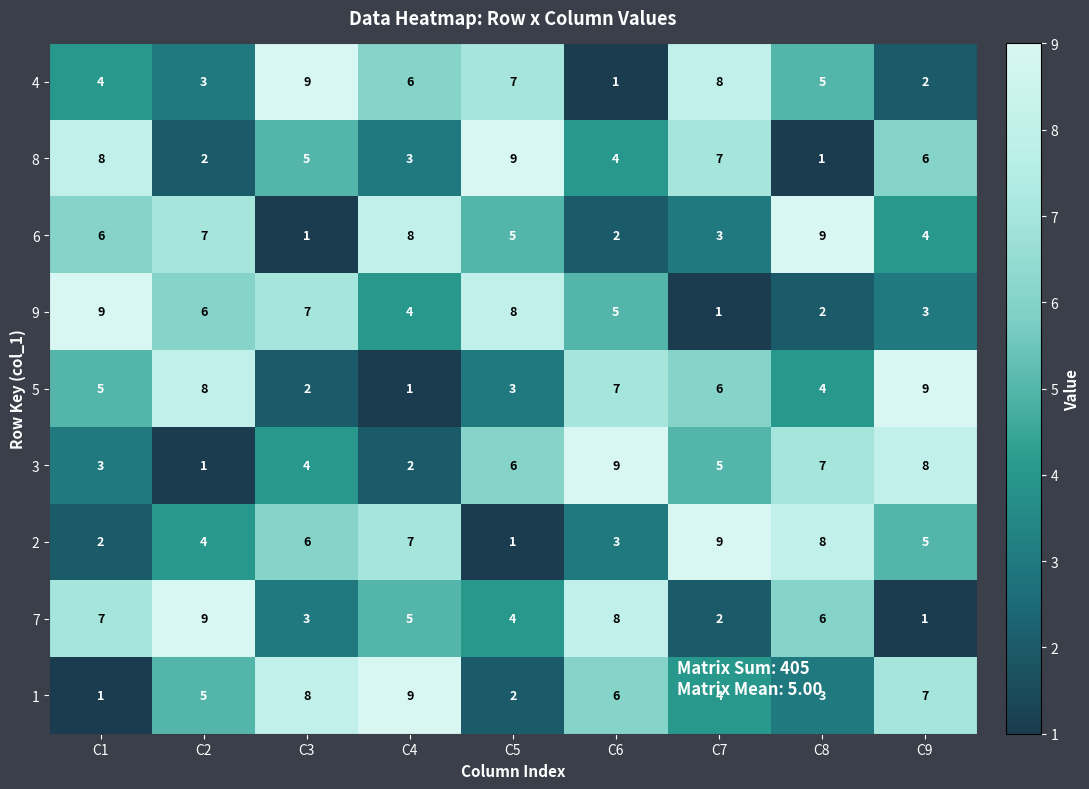

What is the difference between the maximum and minimum values in the 7 series?

8